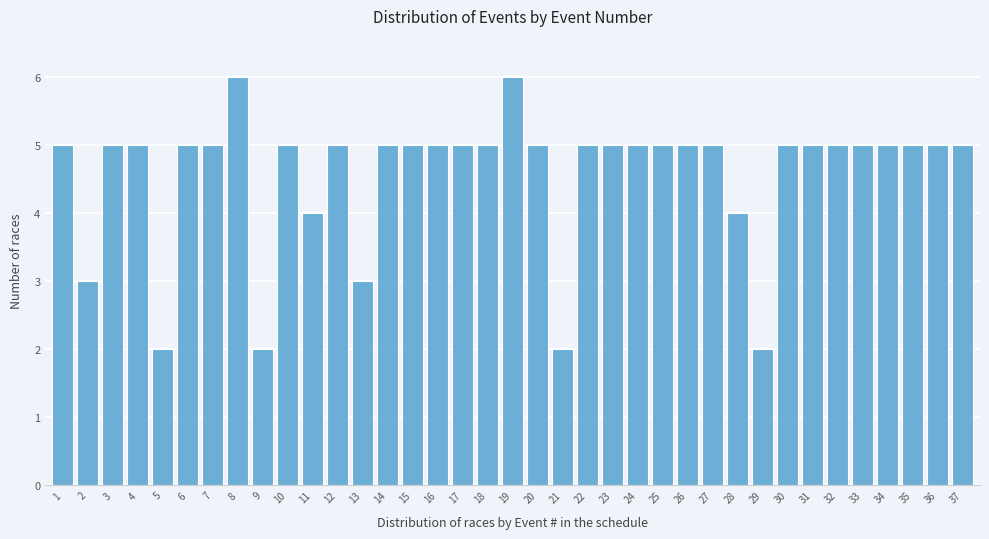

What value does the data have at 37?

5